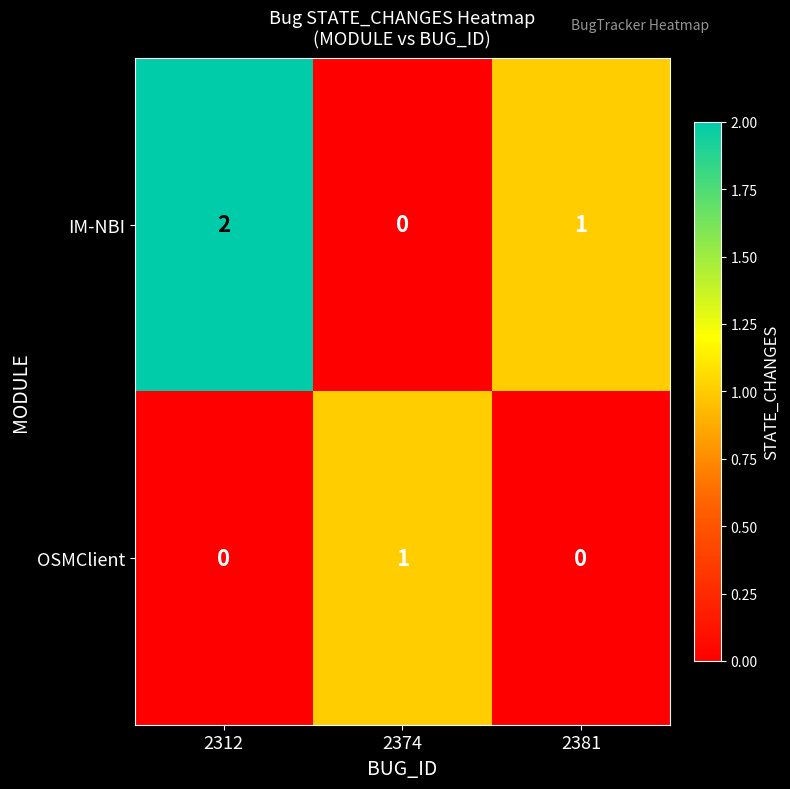

The OSMClient series shows 0 at 2374. True or false?

False